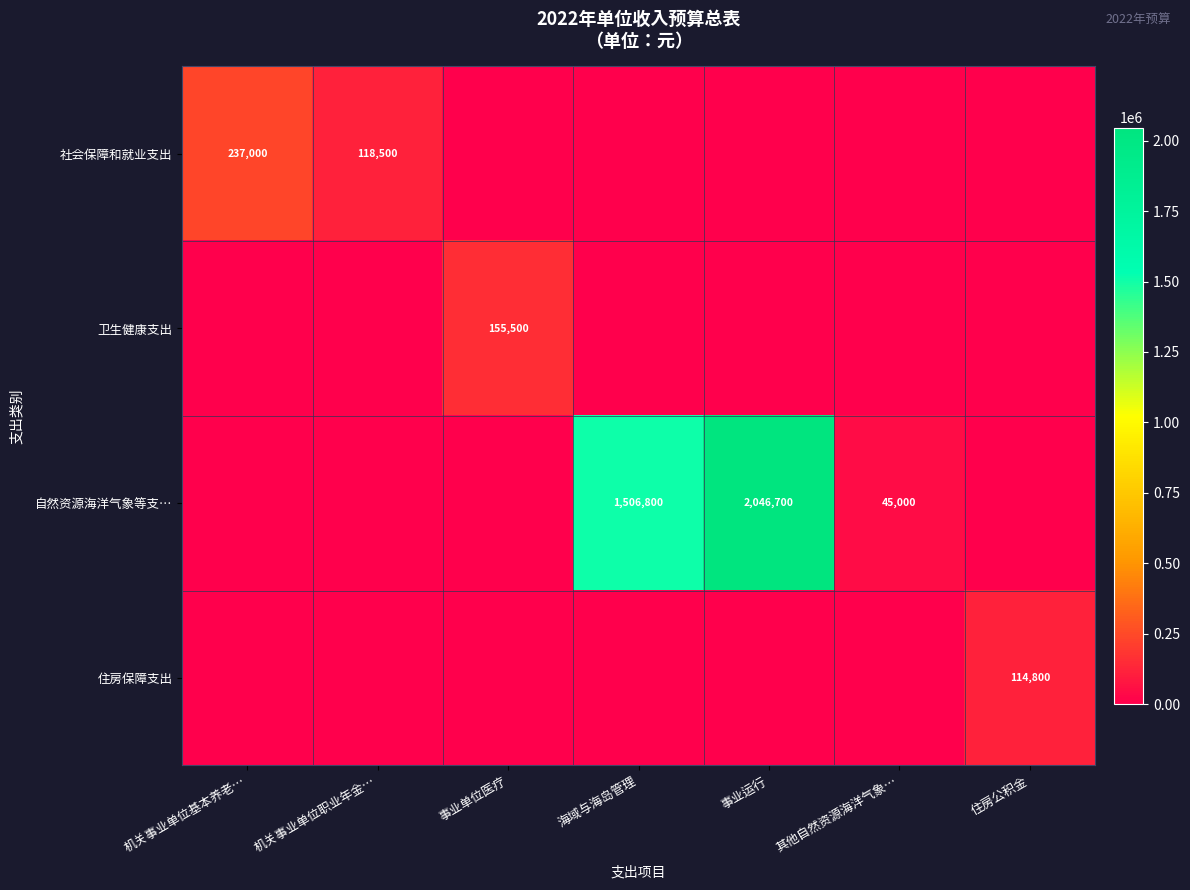

The 社会保障和就业支出 series shows 36239 at 机关事业单位职业年金…. True or false?

False